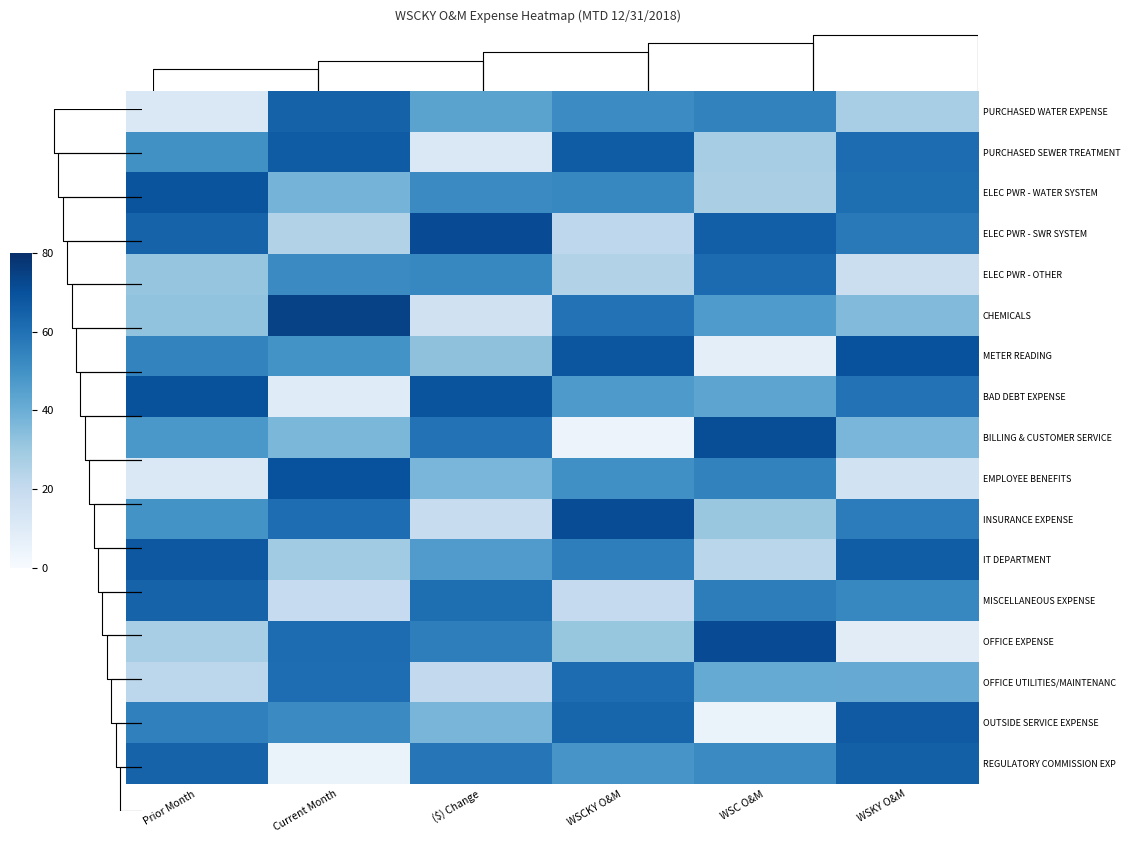

The ELEC PWR - WATER SYSTEM series shows 38.0 at Current Month. True or false?

True